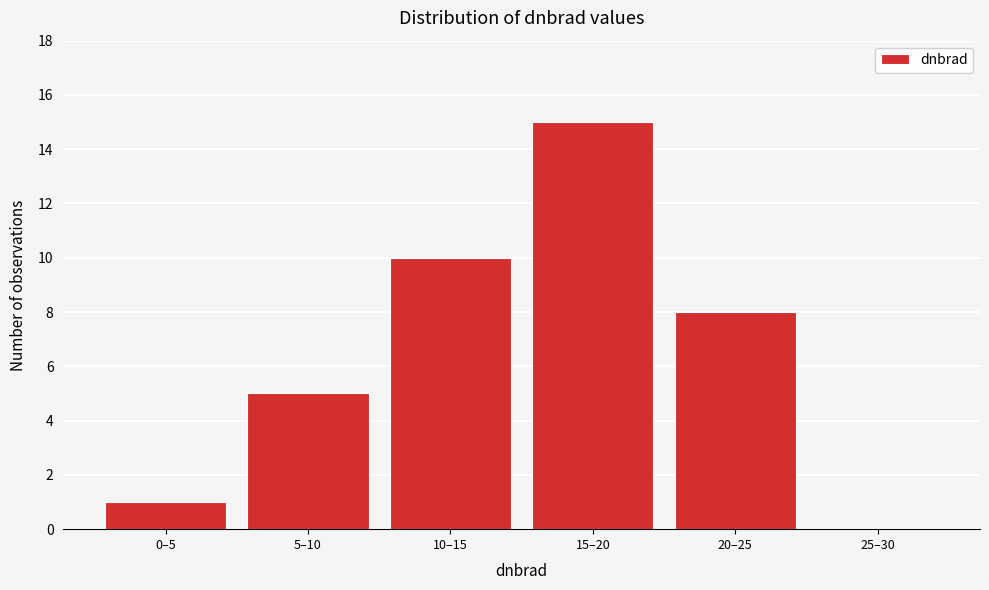

Reading right to left, transcribe all the data shown in this chart.

25–30=0	20–25=8	15–20=15	10–15=10	5–10=5	0–5=1